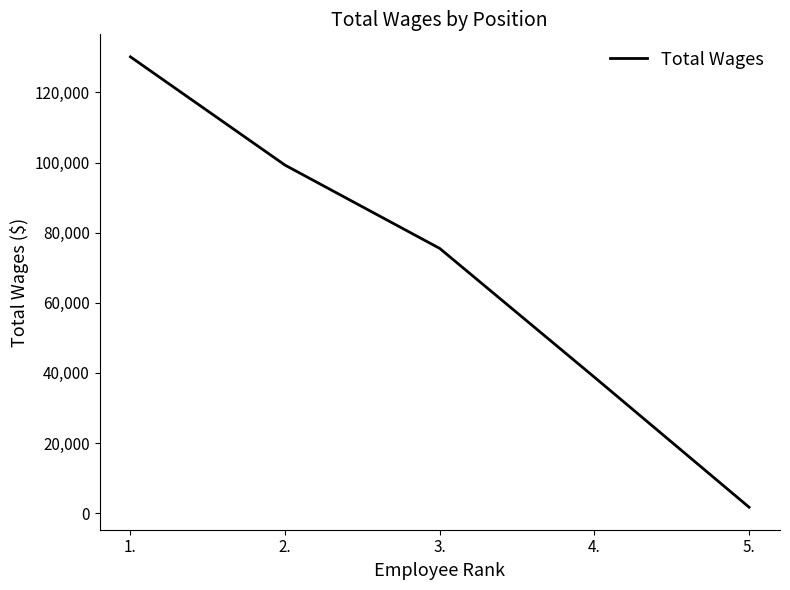

What is the sum of all values?

345441